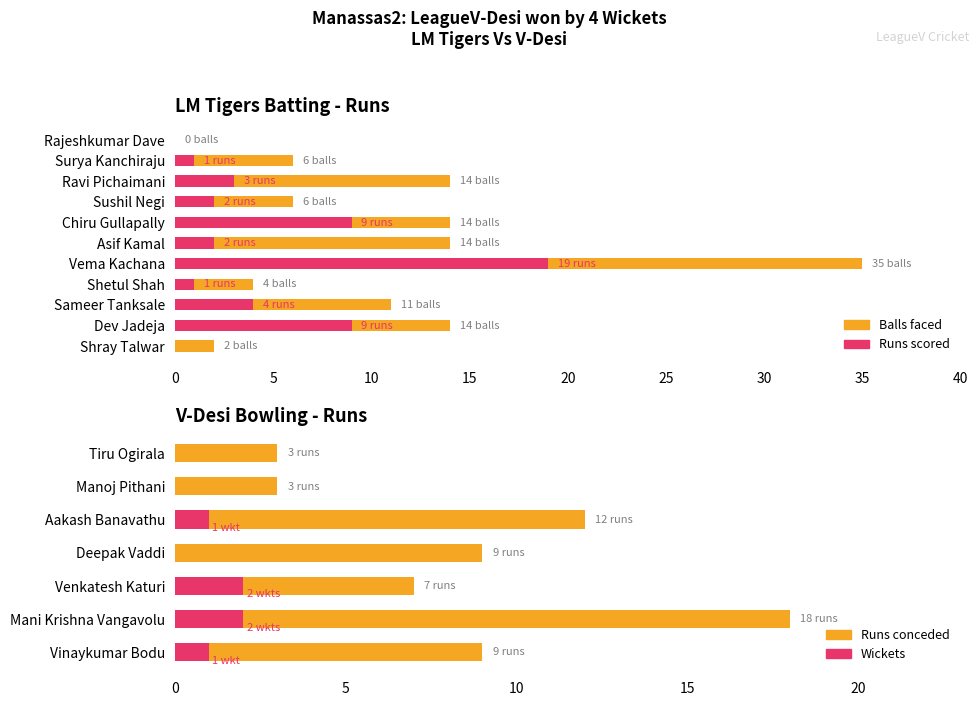

Which series has the largest range (max minus min)?

Balls